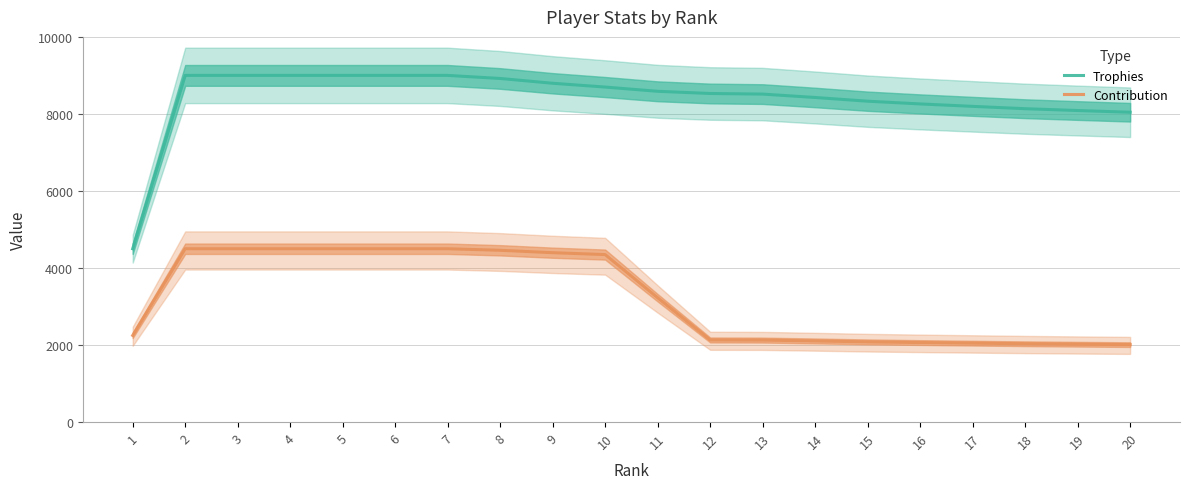

How many values in the Trophies series exceed 8587?

10